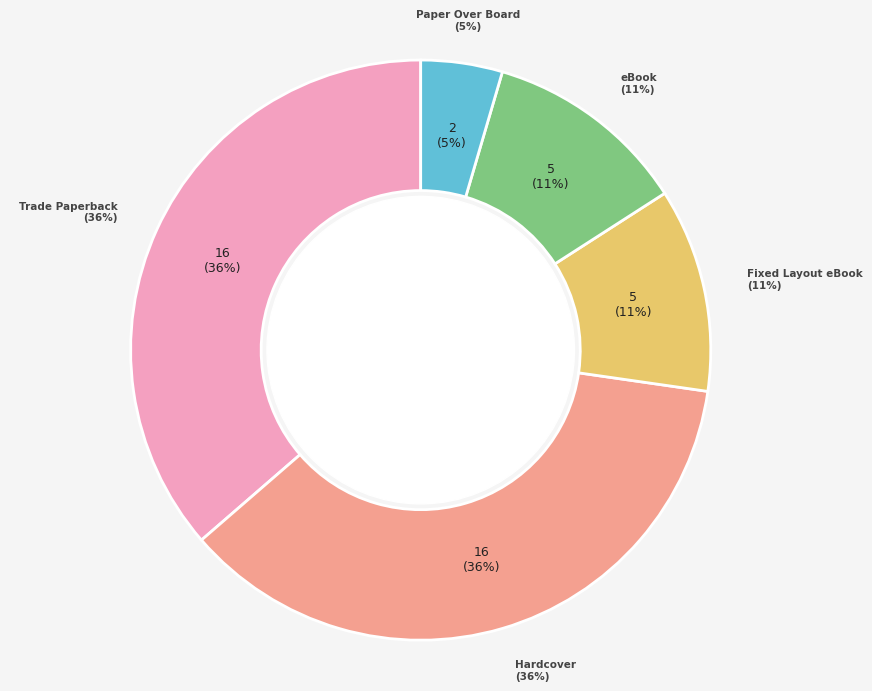

Which slice is the smallest?

Paper Over Board